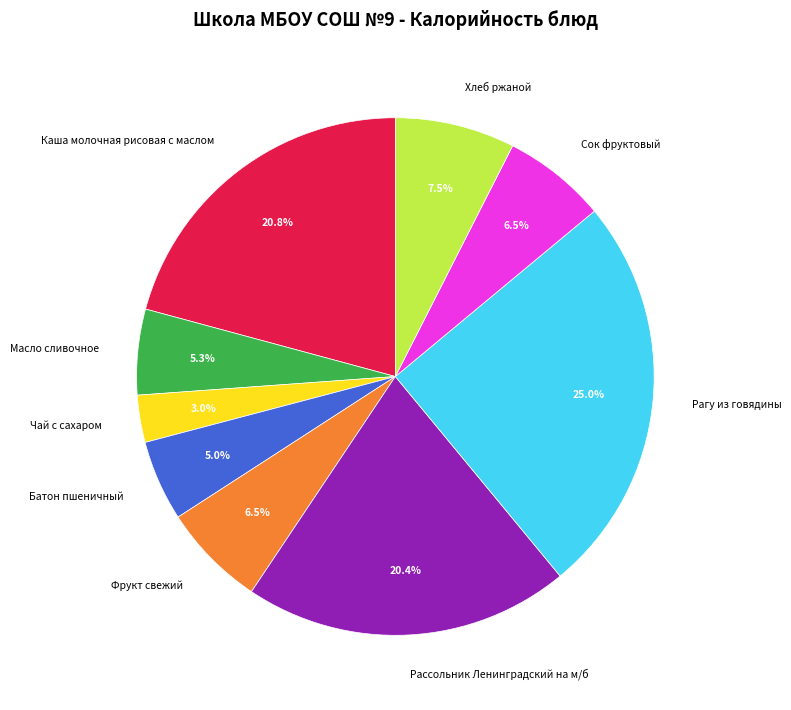

Which has a higher value, Батон пшеничный or Рагу из говядины?

Рагу из говядины